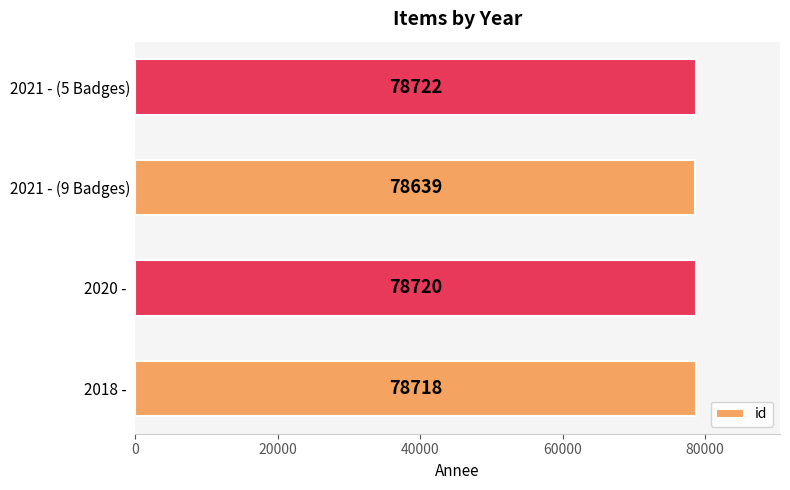

Which has a higher value, 2018 -  or 2021 - (9 Badges)?

2018 - 